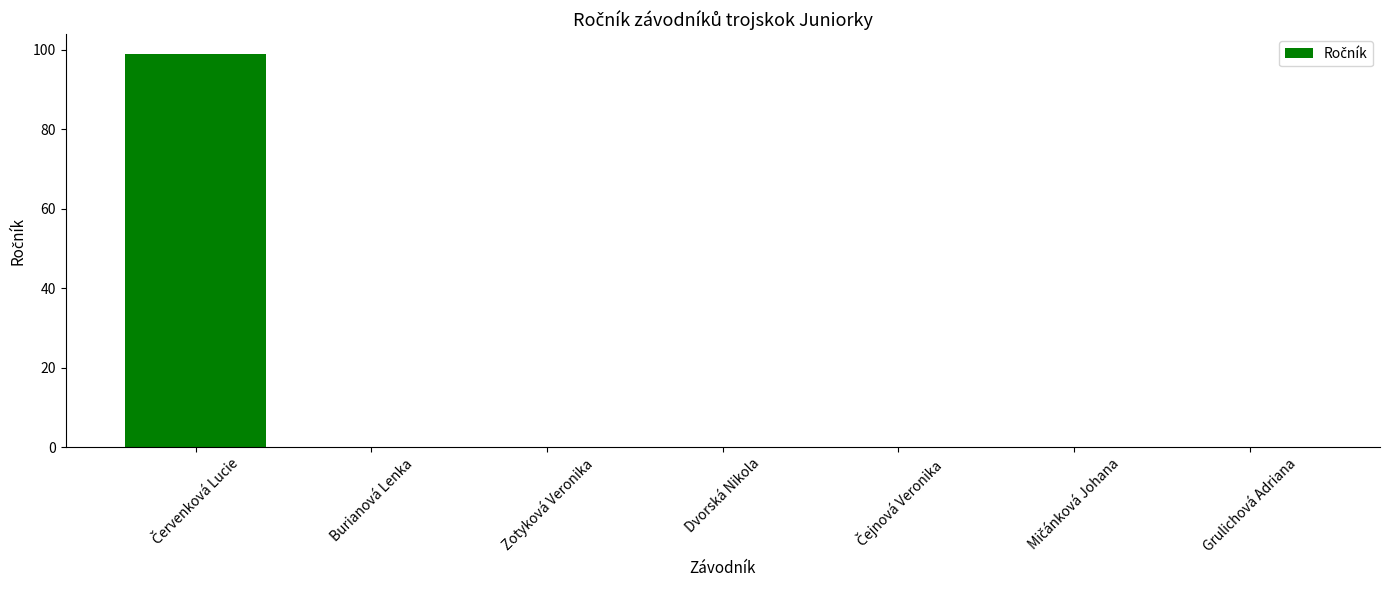

What is the sum of all values?

99